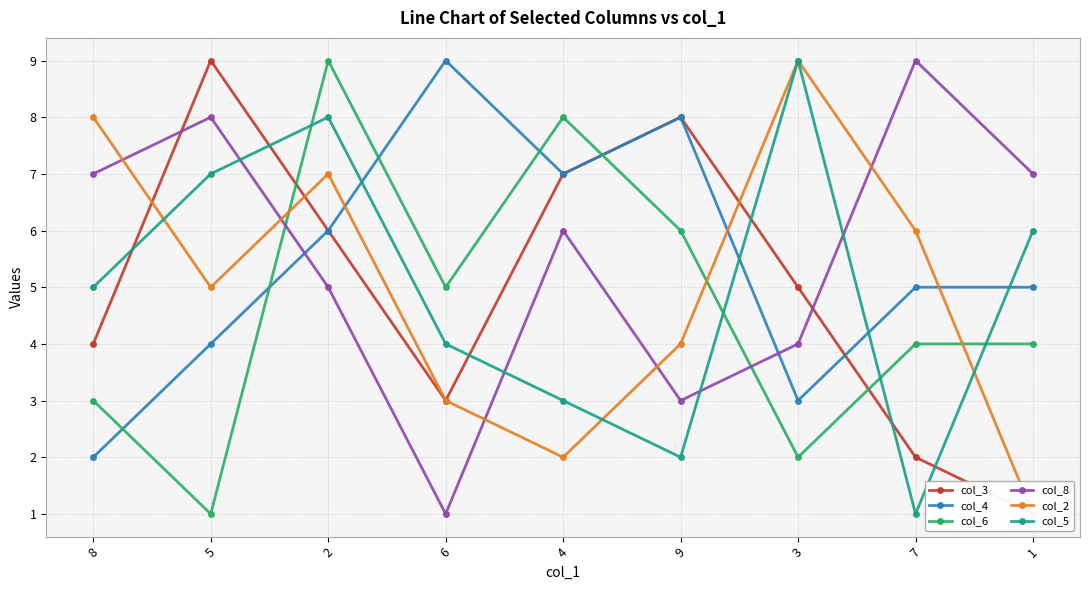

Reading right to left, list all the values displayed in this chart.

col_3: 1	2	5	8	7	3	6	9	4
col_4: 5	5	3	8	7	9	6	4	2
col_6: 4	4	2	6	8	5	9	1	3
col_8: 7	9	4	3	6	1	5	8	7
col_2: 1	6	9	4	2	3	7	5	8
col_5: 6	1	9	2	3	4	8	7	5